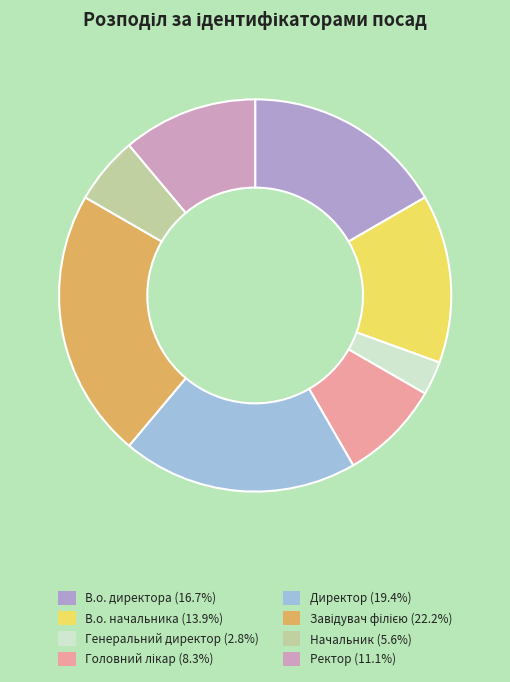

Does В.о. начальника account for over 50% of the chart?

No